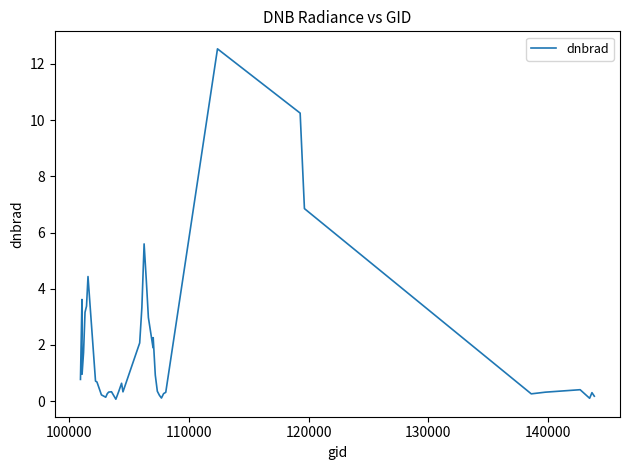

What is the greatest value displayed?

12.5